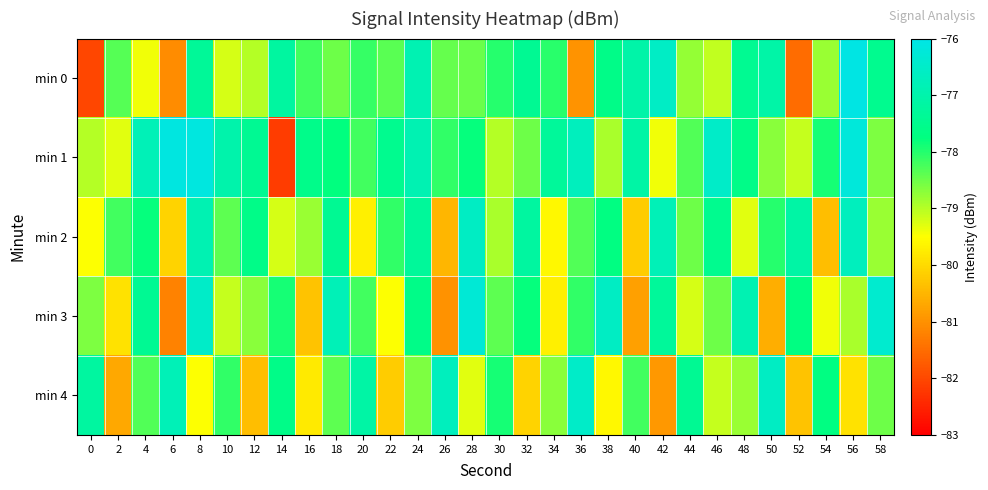

Reading left to right, list all the values displayed in this chart.

min 0: 0=-82.0	2=-78.3	4=-79.4	6=-81.1	8=-77.3	10=-79.2	12=-79.0	14=-77.2	16=-78.2	18=-78.5	20=-78.1	22=-78.4	24=-76.9	26=-78.4	28=-78.5	30=-78.0	32=-77.4	34=-78.0	36=-81.0	38=-77.6	40=-77.0	42=-76.6	44=-78.8	46=-79.1	48=-77.4	50=-77.1	52=-81.5	54=-78.8	56=-76.0	58=-77.5
min 1: 0=-79.0	2=-79.3	4=-76.8	6=-76.1	8=-76.1	10=-77.0	12=-77.4	14=-82.2	16=-77.6	18=-77.8	20=-78.2	22=-77.5	24=-76.9	26=-78.1	28=-77.8	30=-79.0	32=-78.5	34=-77.3	36=-76.7	38=-78.9	40=-77.1	42=-79.4	44=-78.3	46=-76.5	48=-77.6	50=-78.7	52=-79.1	54=-77.9	56=-76.2	58=-78.6
min 2: 0=-79.5	2=-78.2	4=-77.8	6=-80.1	8=-76.9	10=-78.4	12=-77.6	14=-79.2	16=-78.8	18=-77.4	20=-79.7	22=-78.1	24=-77.3	26=-80.5	28=-76.6	30=-78.9	32=-77.2	34=-79.6	36=-78.3	38=-77.7	40=-80.2	42=-76.8	44=-78.5	46=-77.5	48=-79.3	50=-78.0	52=-77.1	54=-80.4	56=-76.7	58=-78.8
min 3: 0=-78.6	2=-79.9	4=-77.4	6=-81.2	8=-76.5	10=-79.1	12=-78.7	14=-77.9	16=-80.3	18=-76.8	20=-78.2	22=-79.5	24=-77.6	26=-81.0	28=-76.3	30=-78.4	32=-77.8	34=-79.7	36=-78.1	38=-76.6	40=-80.8	42=-77.3	44=-79.2	46=-78.5	48=-76.9	50=-80.6	52=-77.7	54=-79.4	56=-78.9	58=-76.4
min 4: 0=-77.2	2=-80.7	4=-78.3	6=-76.8	8=-79.5	10=-78.1	12=-80.4	14=-77.6	16=-79.8	18=-78.4	20=-77.1	22=-80.2	24=-78.6	26=-76.7	28=-79.3	30=-77.9	32=-80.1	34=-78.7	36=-76.5	38=-79.6	40=-78.2	42=-80.9	44=-77.4	46=-79.1	48=-78.8	50=-76.6	52=-80.3	54=-77.7	56=-79.9	58=-78.5